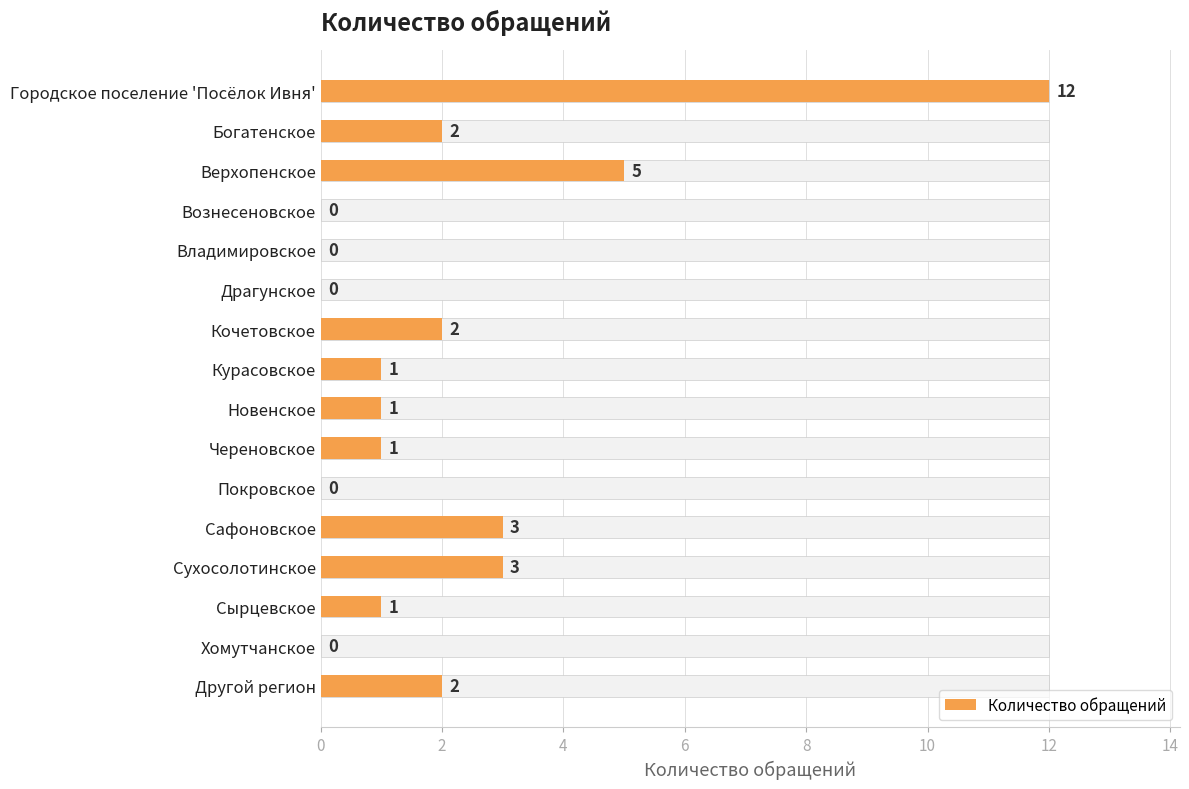

How many bars are there in total?

16